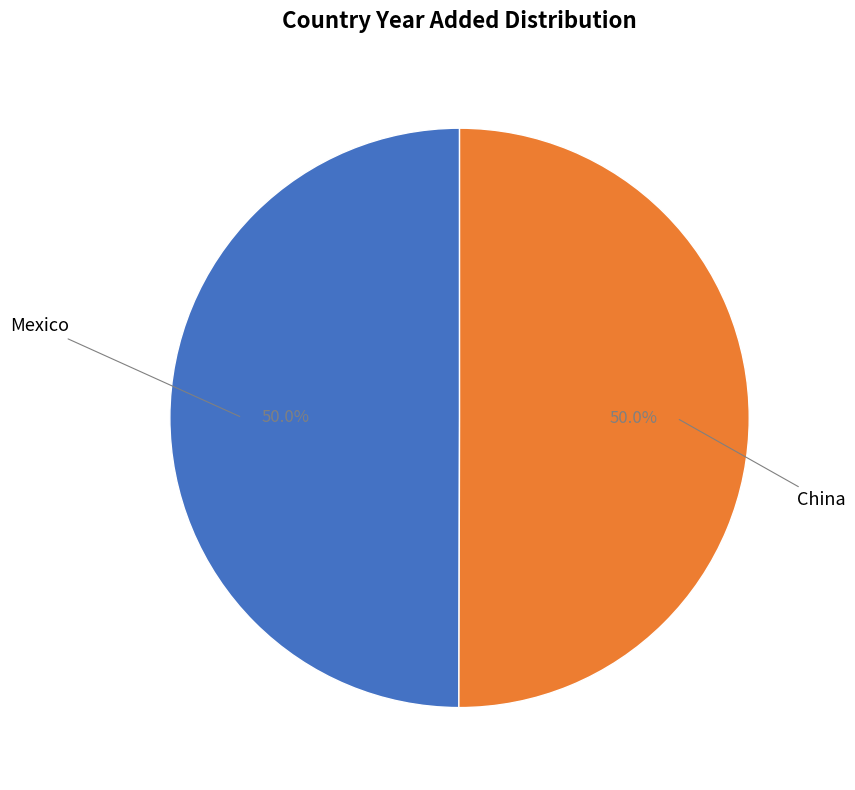

Count the number of slices in the pie.

2